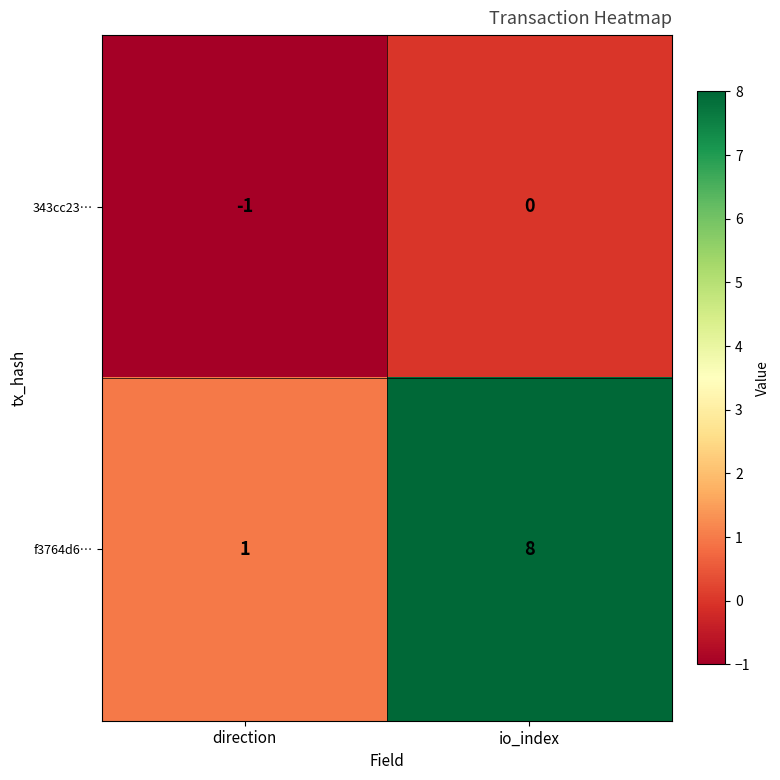

Reading left to right, transcribe all the data shown in this chart.

343cc23…: direction=-1	io_index=0
f3764d6…: direction=1	io_index=8